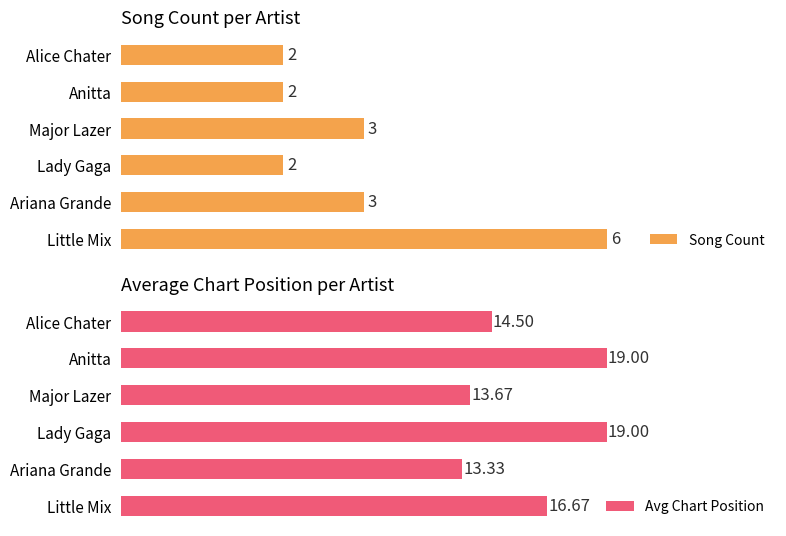

What is the sum of all Song Count values?

18.0